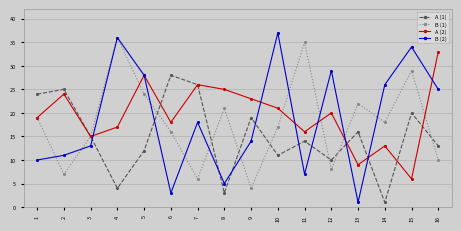

Read the A (2) value at 11, to the nearest 10.

20